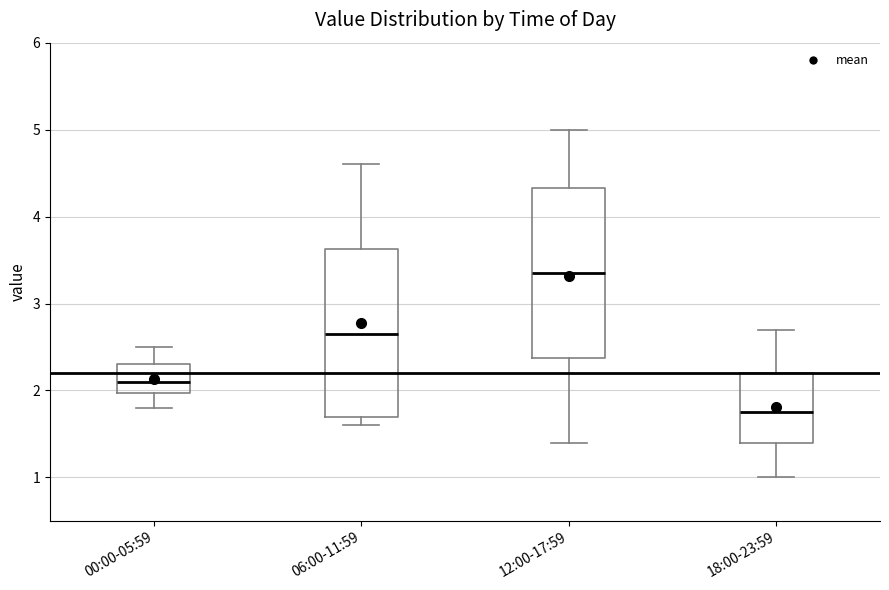

Reading left to right, transcribe this box plot: for each box, give where its median line is, the range the box spans, and where its two whiskers end, as read against the y-axis. The values are not printed on the chart, so give them approximately, as read against the axis.

00:00-05:59: median 2.1, box 2.0 to 2.3, whiskers 1.8 to 2.5
06:00-11:59: median 2.7, box 1.7 to 3.6, whiskers 1.6 to 4.6
12:00-17:59: median 3.4, box 2.4 to 4.3, whiskers 1.4 to 5.0
18:00-23:59: median 1.8, box 1.4 to 2.2, whiskers 1.0 to 2.7